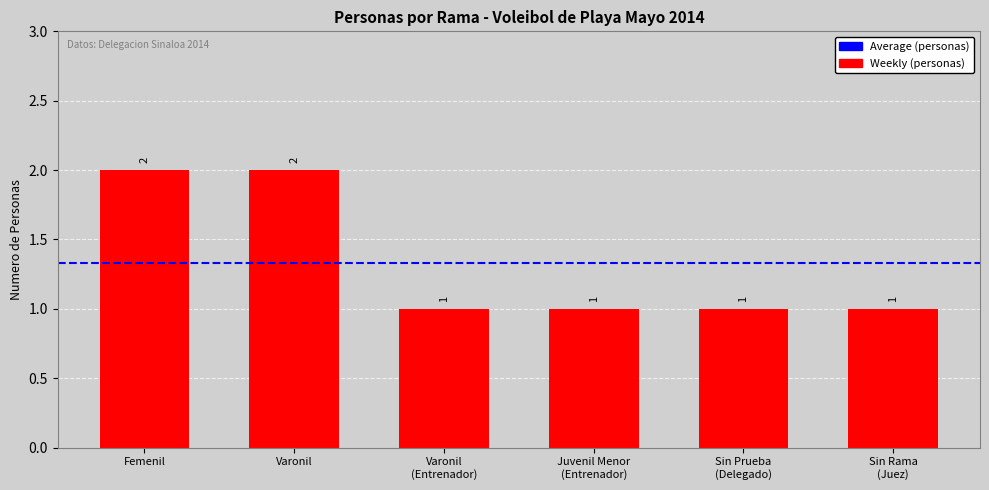

Is it true that the value at Varonil is 3?

False